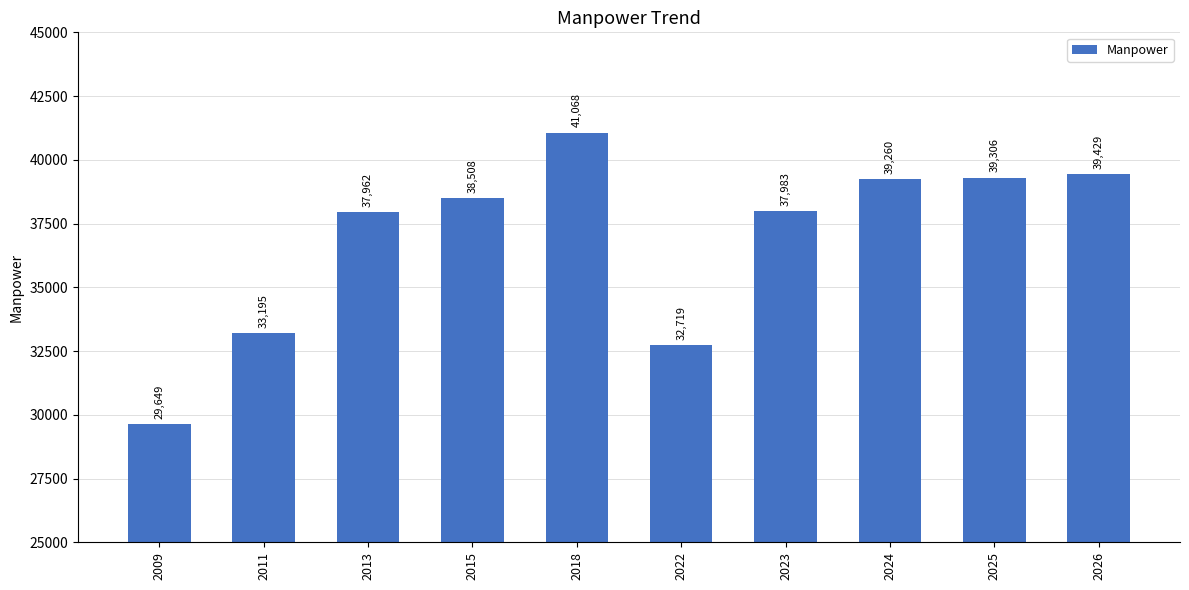

Where is the data nearest to the value 35358?

2011